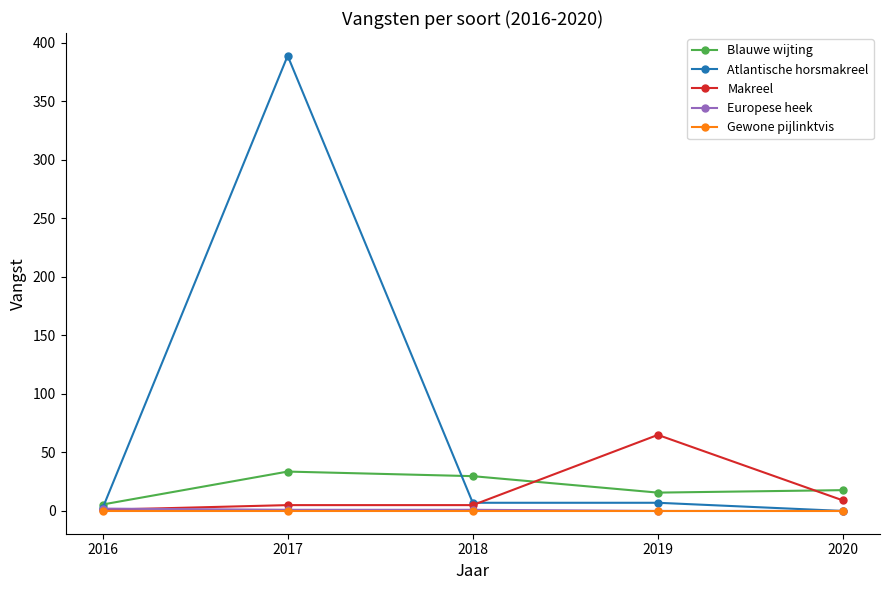

What is the value of the Makreel point at the 4th from the left?

65.0